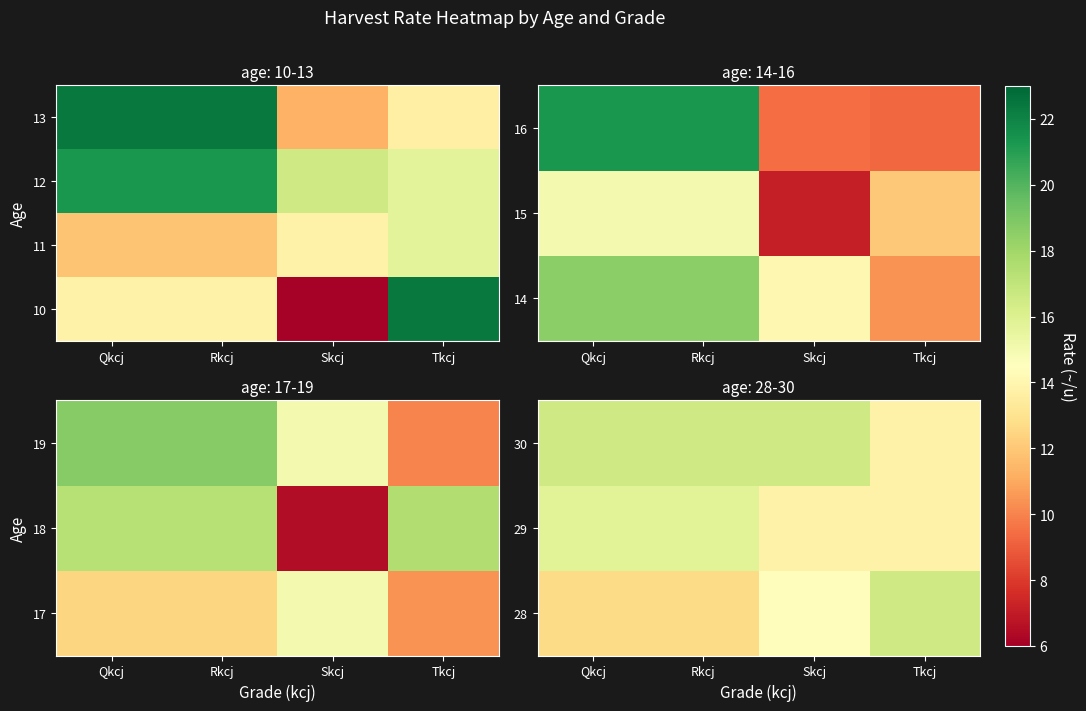

What is the difference between the maximum and minimum values in the 29 series?

2.0